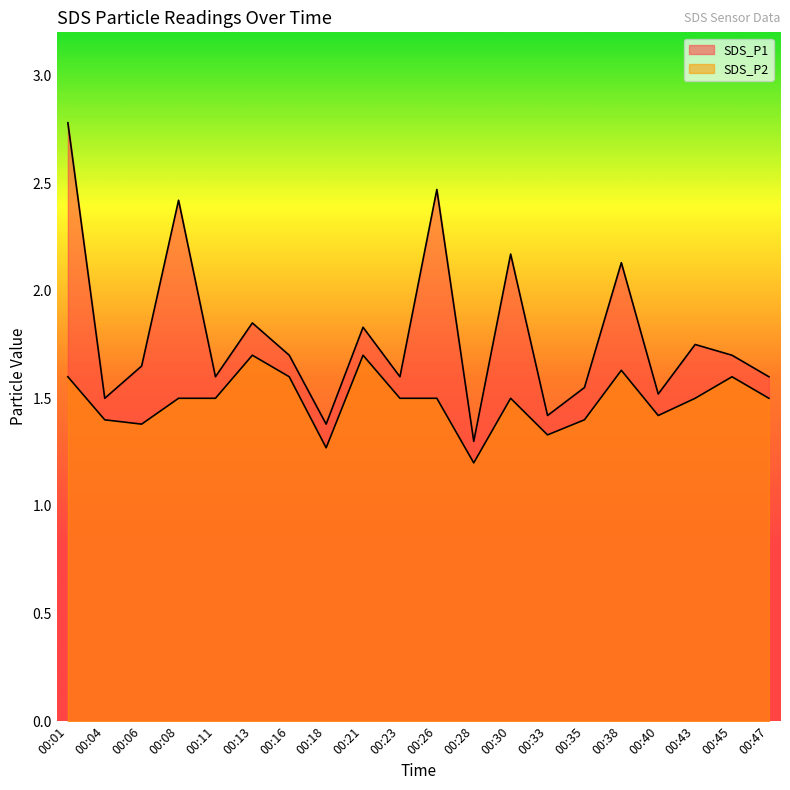

Count the number of categories in the chart.

20